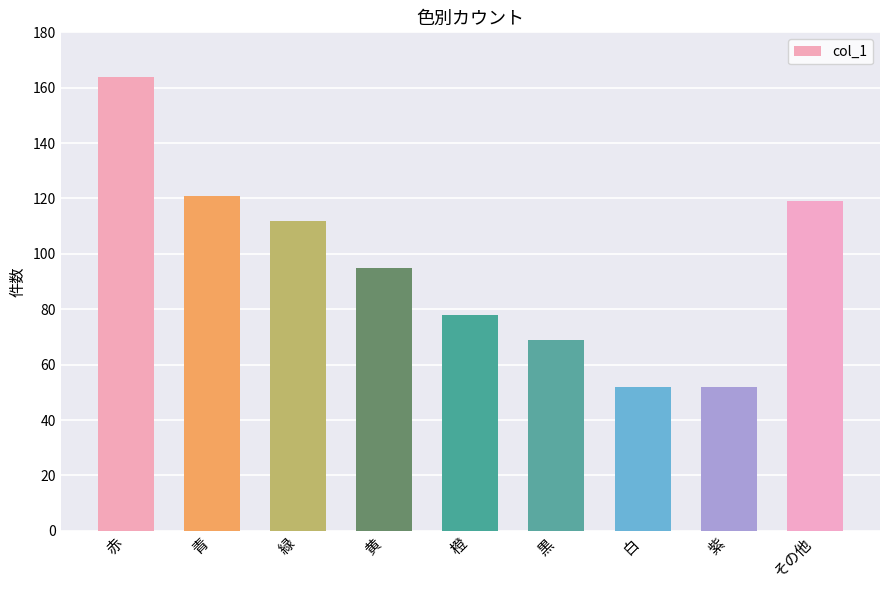

At which category does the chart reach its peak across all series?

赤